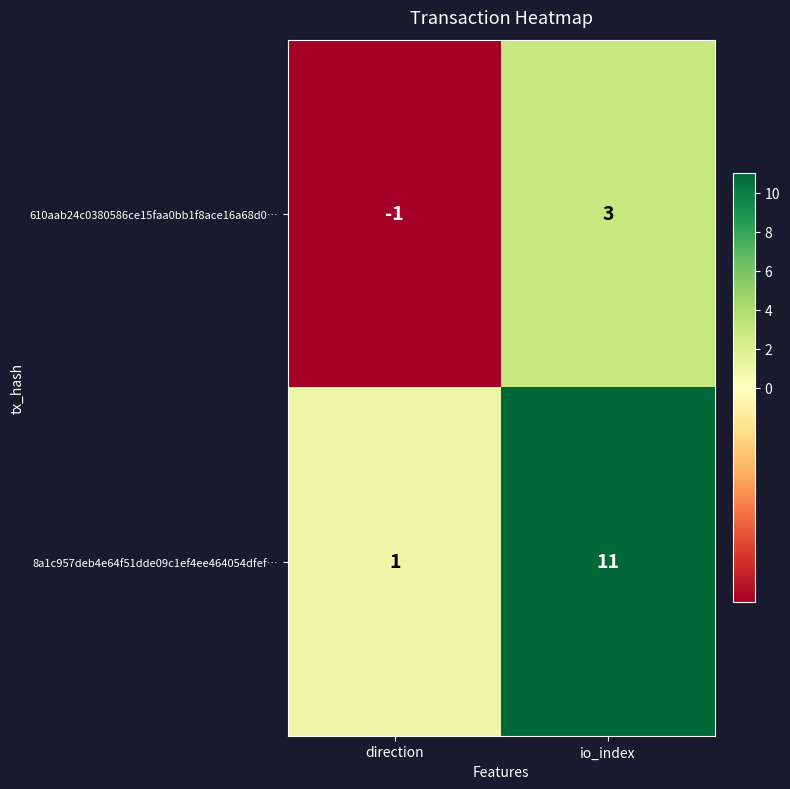

Where is 610aab24c0380586ce15faa0bb1f8ace16a68d0… nearest to the value 1?

direction